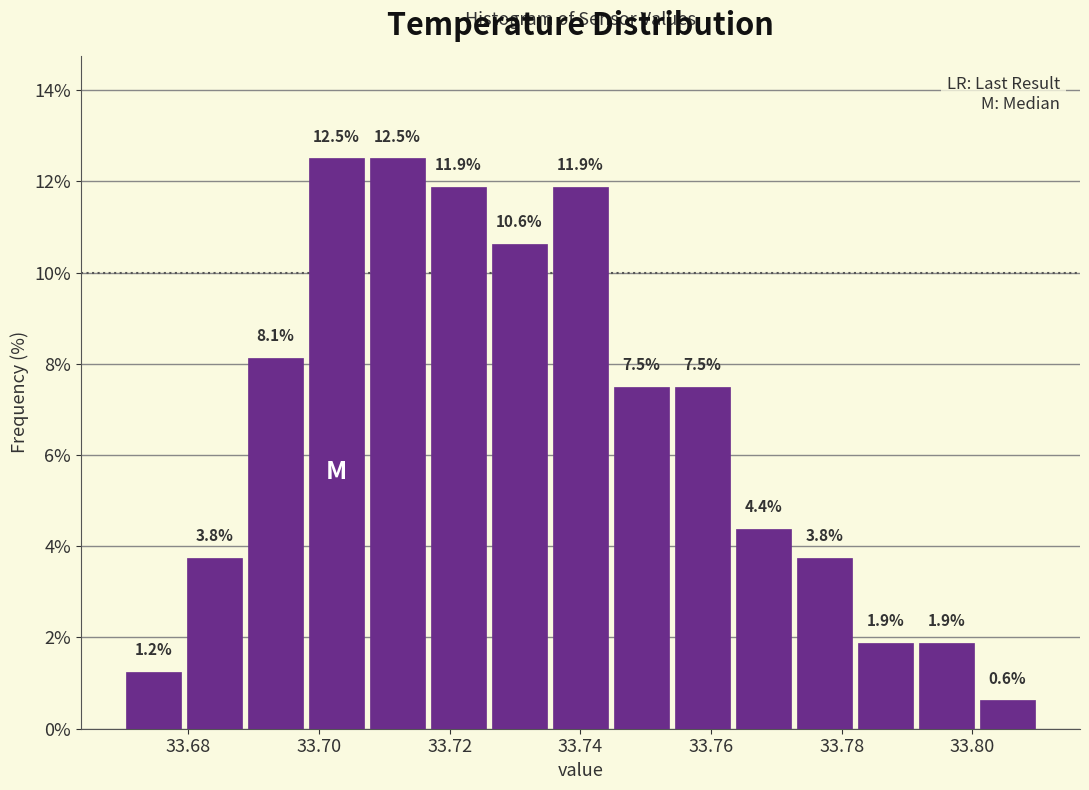

Reading left to right, list every bar in this chart as the range it spans on the x-axis followed by its height. The bar edges are not printed on the chart, so give them approximately, as read against the axis.

33.670 to 33.680: 1.2
33.680 to 33.688: 3.8
33.688 to 33.698: 8.1
33.698 to 33.708: 12.5
33.708 to 33.716: 12.5
33.716 to 33.726: 11.9
33.726 to 33.736: 10.6
33.736 to 33.744: 11.9
33.744 to 33.754: 7.5
33.754 to 33.764: 7.5
33.764 to 33.772: 4.4
33.772 to 33.782: 3.8
33.782 to 33.792: 1.9
33.792 to 33.800: 1.9
33.800 to 33.810: 0.6